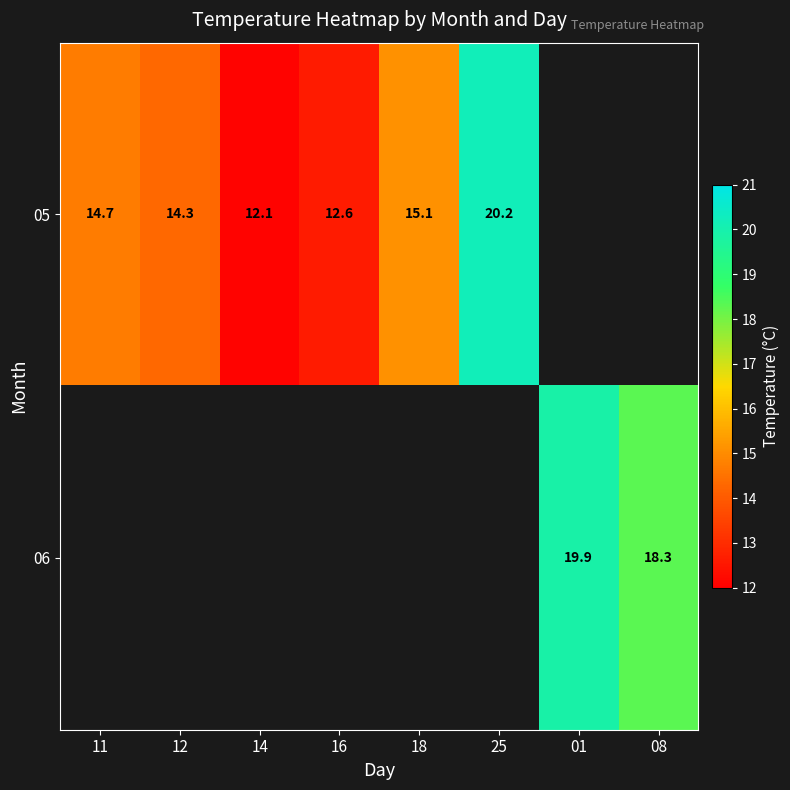

True or false: 05 has a value of 19.1 at 14.

False